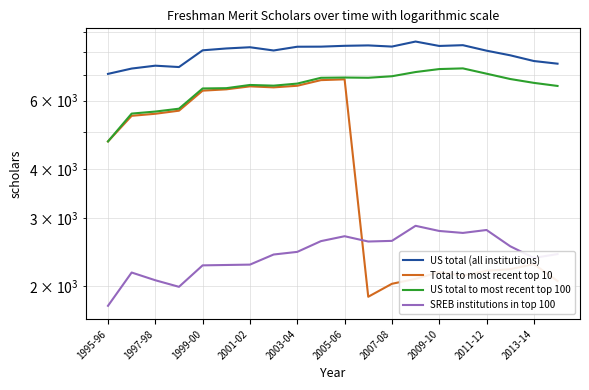

What is the average value of the US total (all institutions) series?

7951